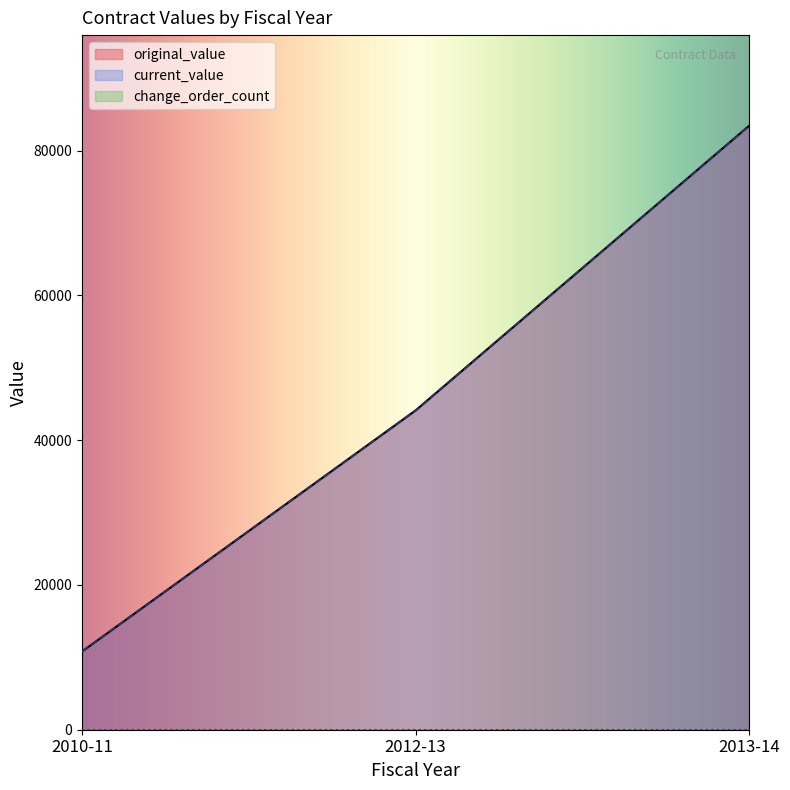

Count the number of categories in the chart.

3